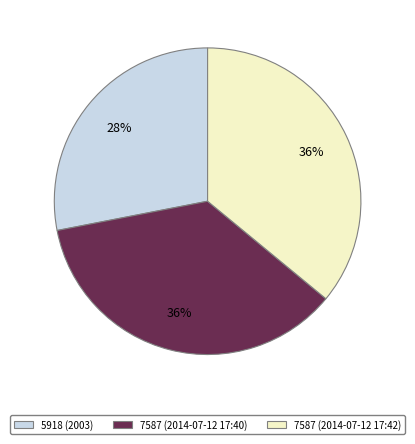

What is the ratio of the value at 5918 (2003) to the value at 7587 (2014-07-12 17:42)?

0.8